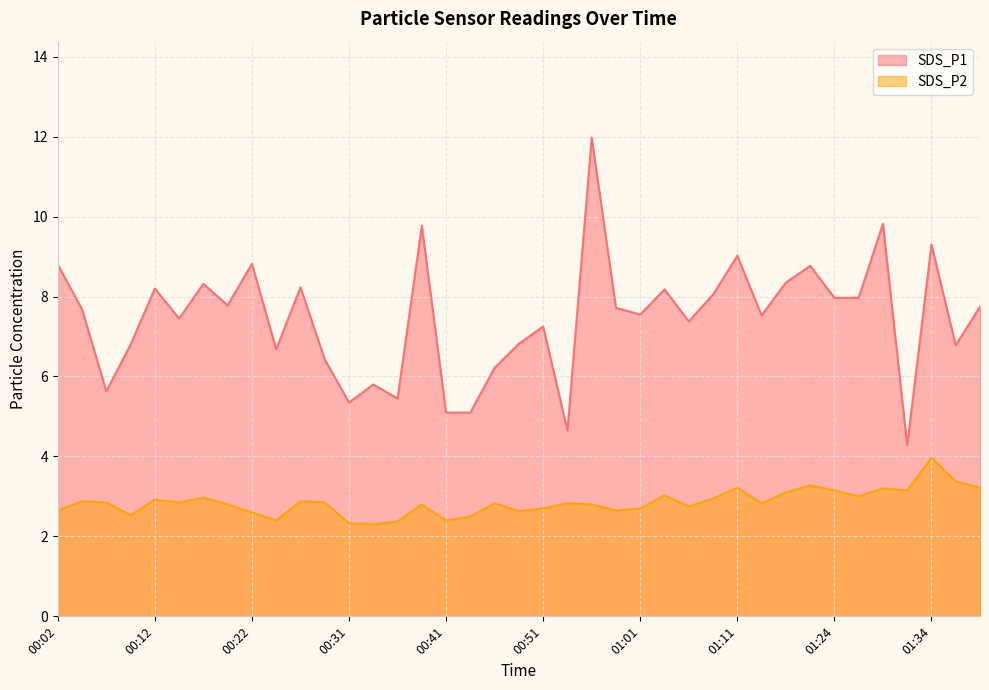

Reading right to left, transcribe all the data shown in this chart.

SDS_P1: 7.8	6.8	9.3	4.3	9.8	8.0	8.0	8.8	8.3	7.5	9.0	8.1	7.4	8.2	7.5	7.7	12.0	4.7	7.2	6.8	6.2	5.1	5.1	9.8	5.5	5.8	5.3	6.4	8.2	6.7	8.8	7.8	8.3	7.5	8.2	6.8	5.6	7.7	8.8
SDS_P2: 3.2	3.4	4.0	3.1	3.2	3.0	3.1	3.3	3.1	2.8	3.2	3.0	2.8	3.0	2.7	2.6	2.8	2.8	2.7	2.6	2.8	2.5	2.4	2.8	2.4	2.3	2.3	2.9	2.9	2.4	2.6	2.8	3.0	2.9	2.9	2.5	2.9	2.9	2.6